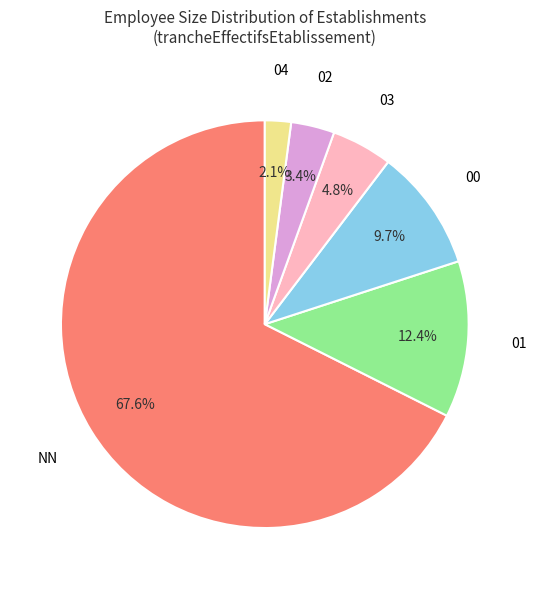

Does any single category account for the majority?

Yes